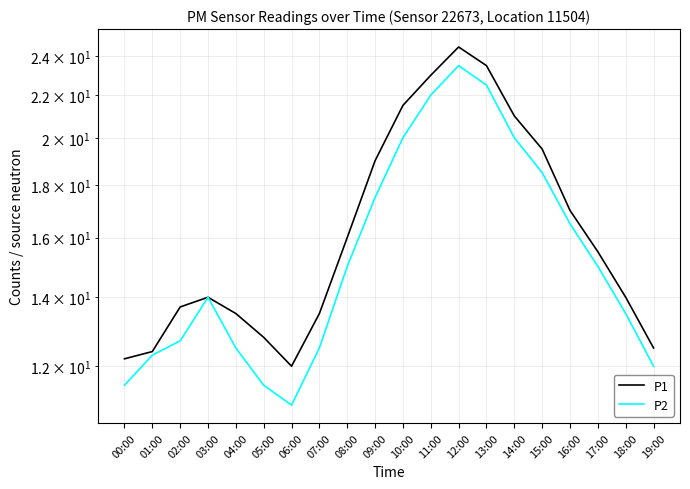

Which category has the highest value across all series?

12:00